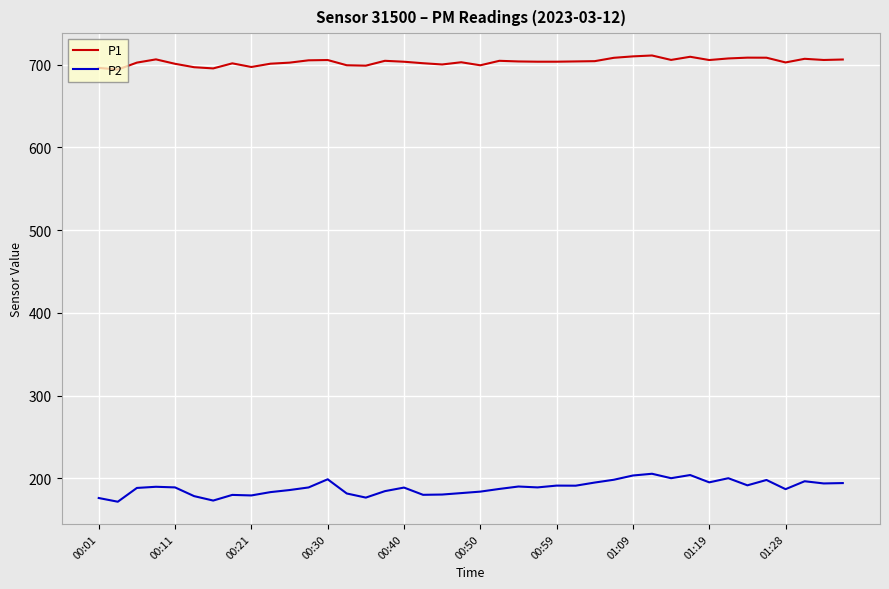

What is the difference between the maximum and minimum values in the P2 series?

33.8